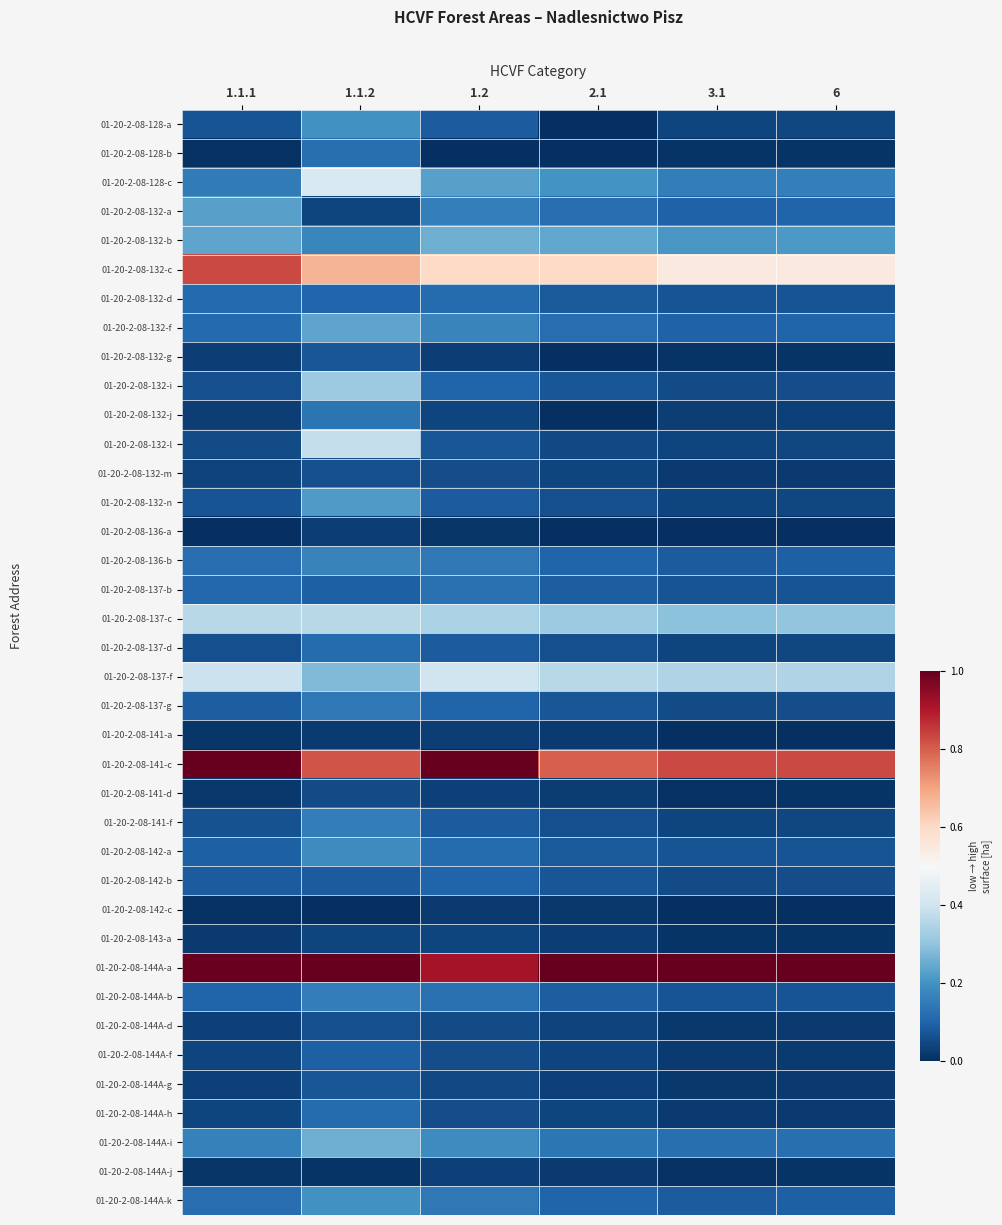

At which category is the sum across all series the highest?

1.1.2